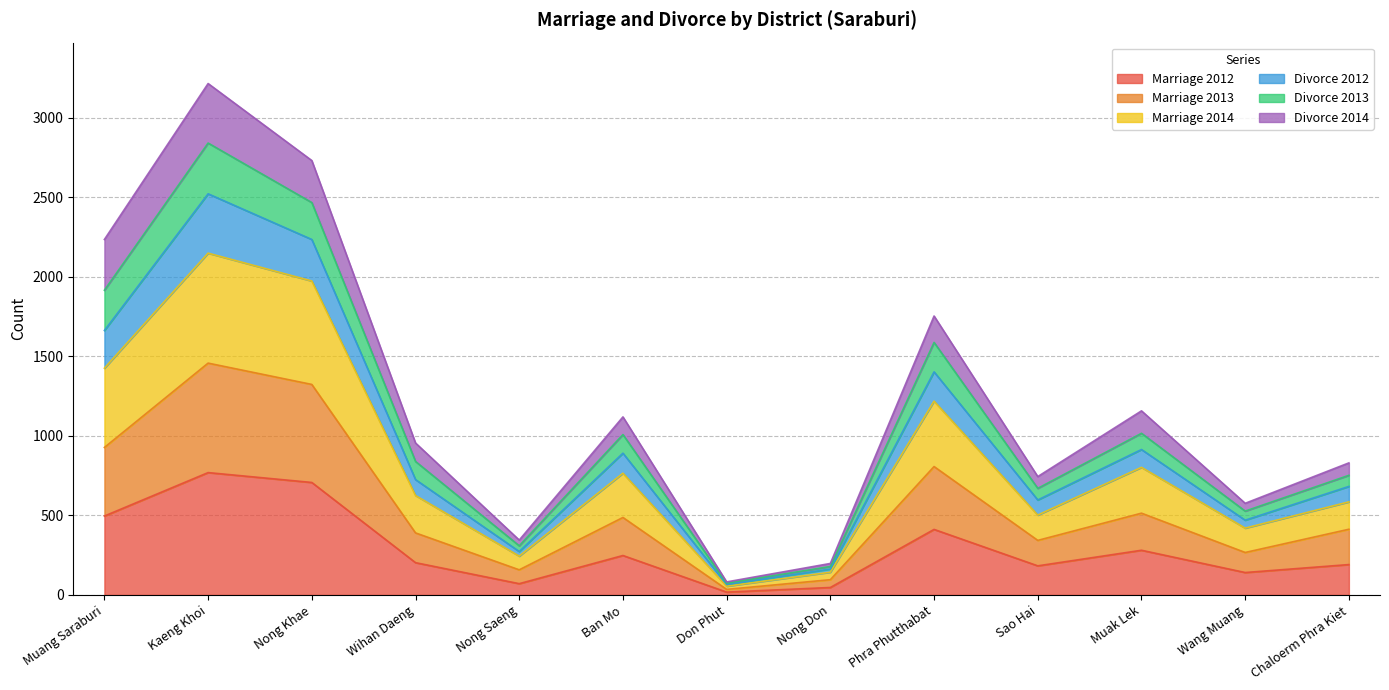

What is the highest value of the Marriage 2012 series?

769